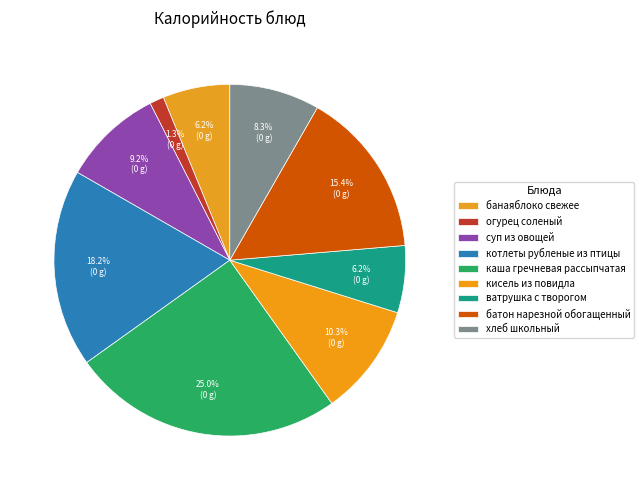

Between кисель из повидла and батон нарезной обогащенный, which is larger?

батон нарезной обогащенный